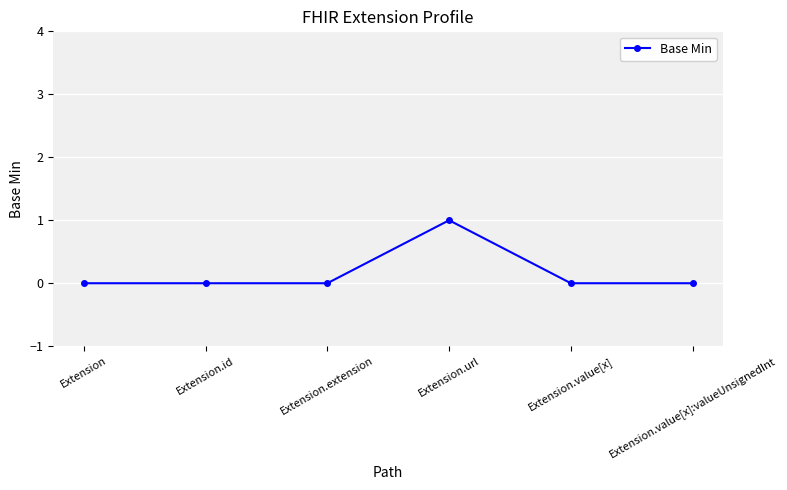

How many lines are shown in the chart?

1